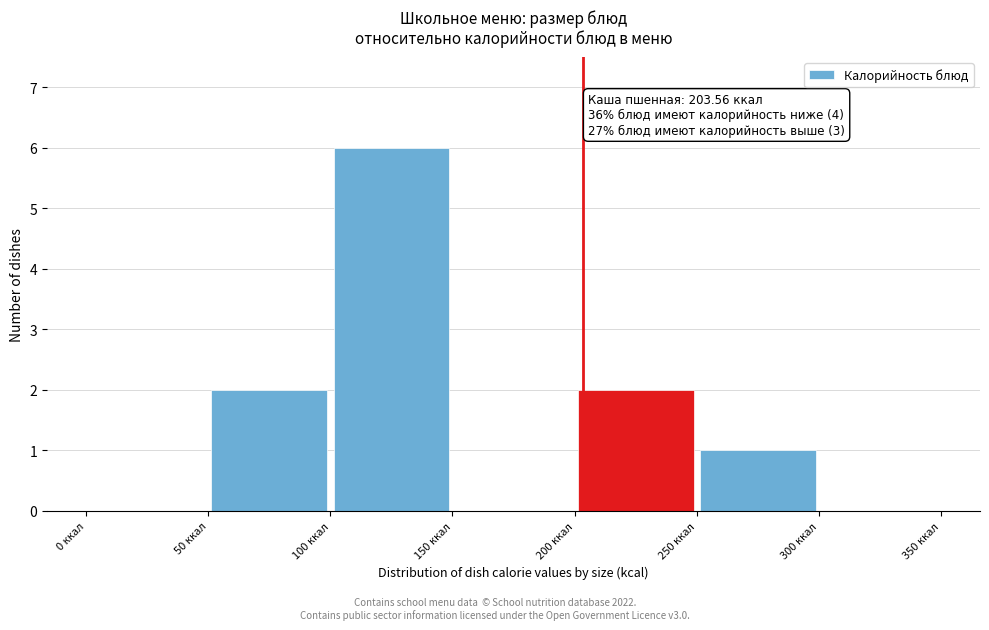

Over which range of the x-axis is the bar tallest?

100 to 150